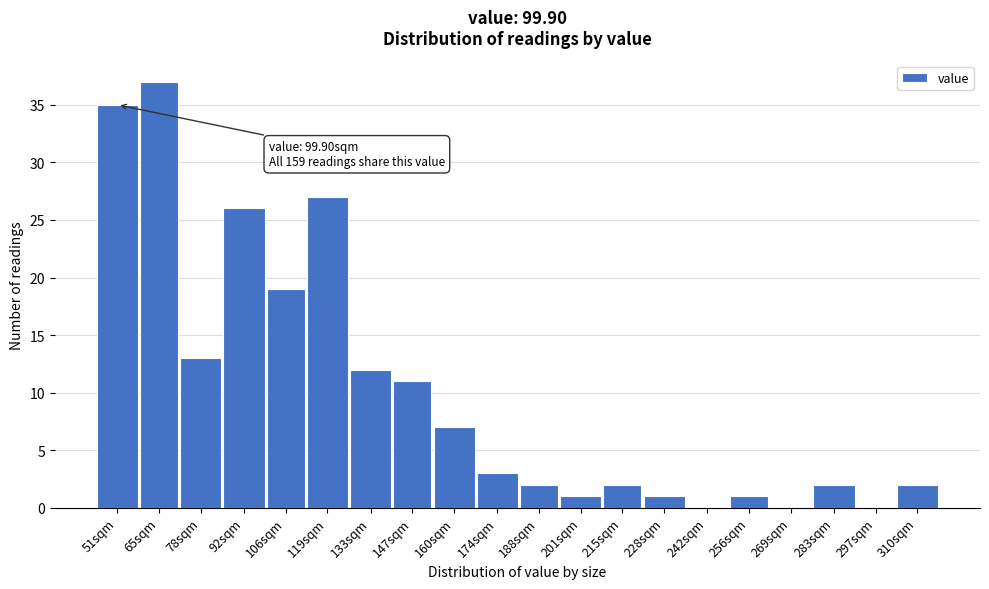

Reading left to right, list all the values displayed in this chart.

51sqm=35	65sqm=37	78sqm=13	92sqm=26	106sqm=19	119sqm=27	133sqm=12	147sqm=11	160sqm=7	174sqm=3	188sqm=2	201sqm=1	215sqm=2	228sqm=1	242sqm=0	256sqm=1	269sqm=0	283sqm=2	297sqm=0	310sqm=2